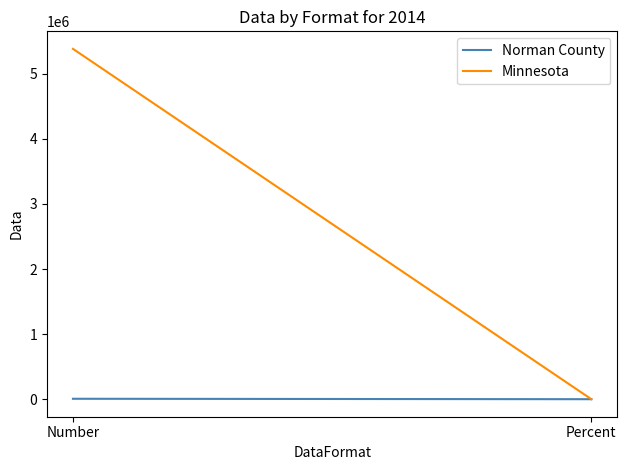

Which series has the widest spread of values?

Minnesota